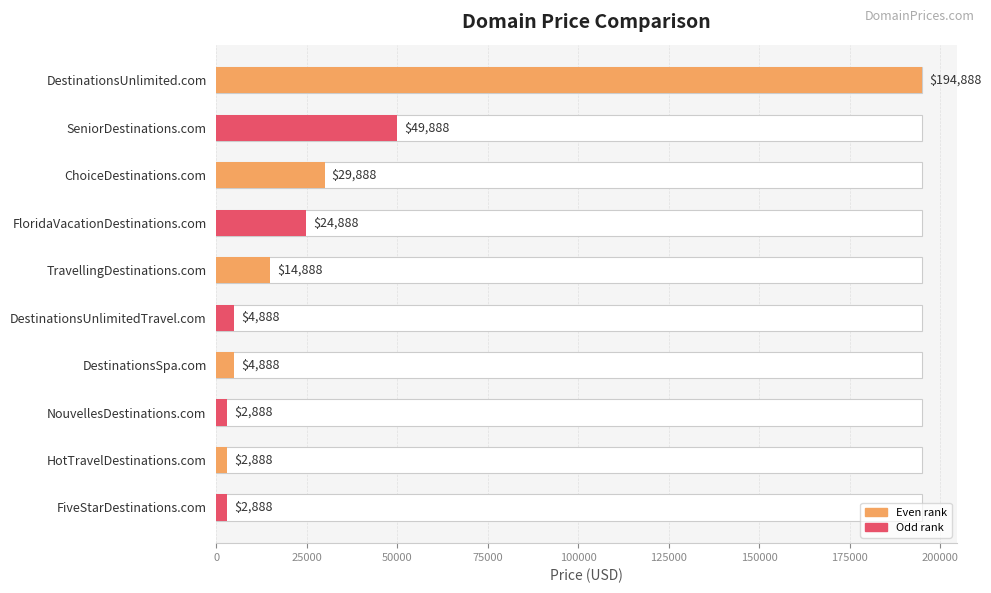

What is the value of the 3rd bar from the left?

29888